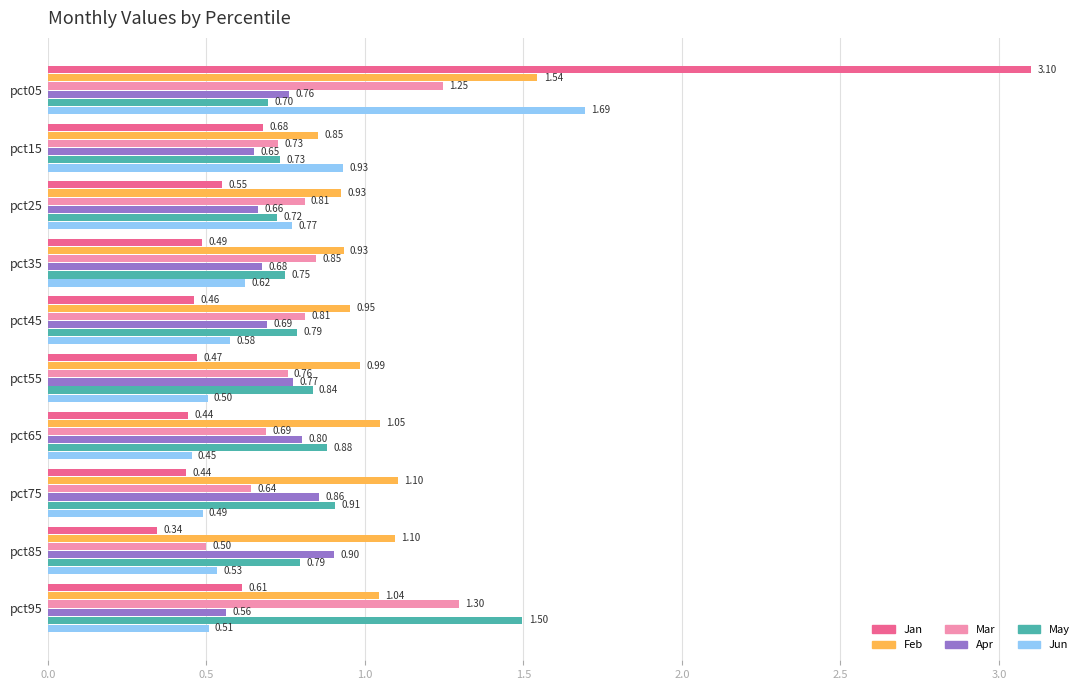

Rank the series by their maximum value, from highest to lowest.

Jan, Jun, Feb, May, Mar, Apr